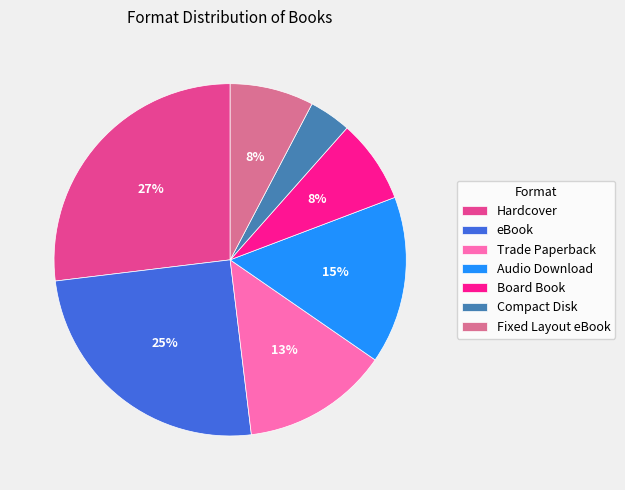

To the nearest percent, what is the average slice percentage?

14%